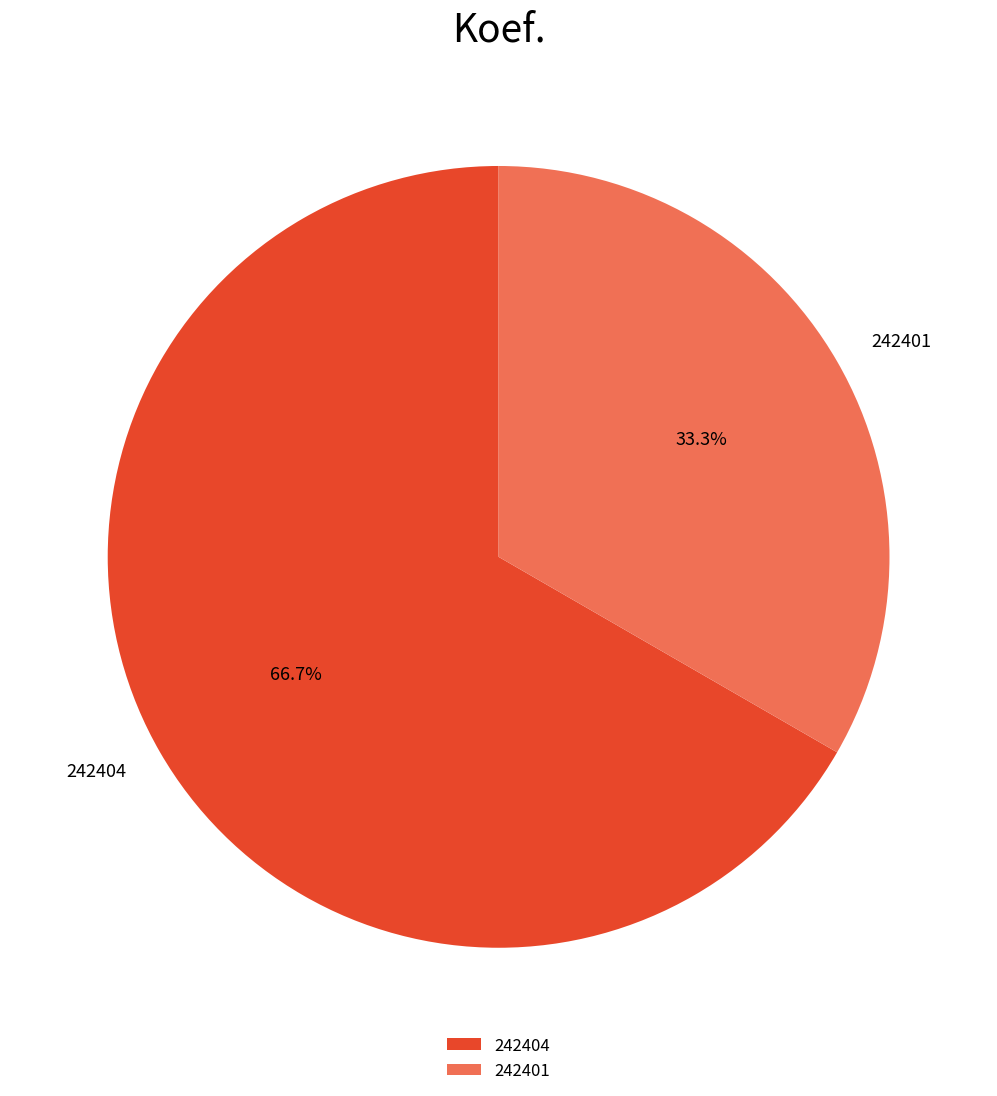

How much of the chart is everything except 242404?

33.3%